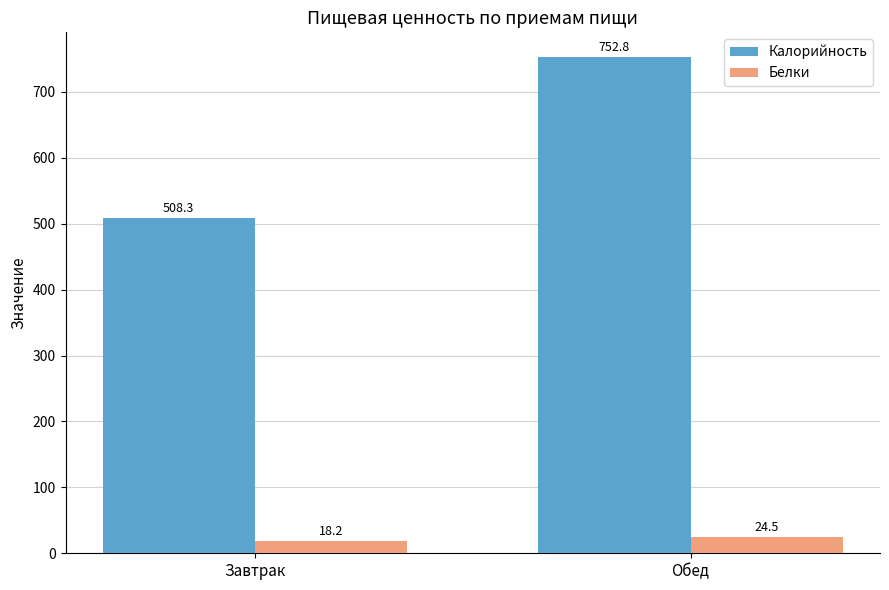

Rank the series at Обед from lowest to highest value.

Белки, Калорийность